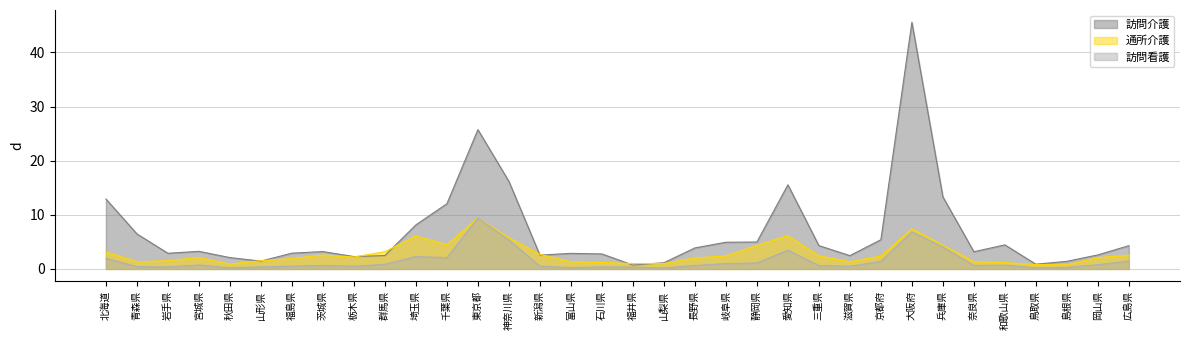

True or false: 訪問看護 has a value of 4.1 at 兵庫県.

True